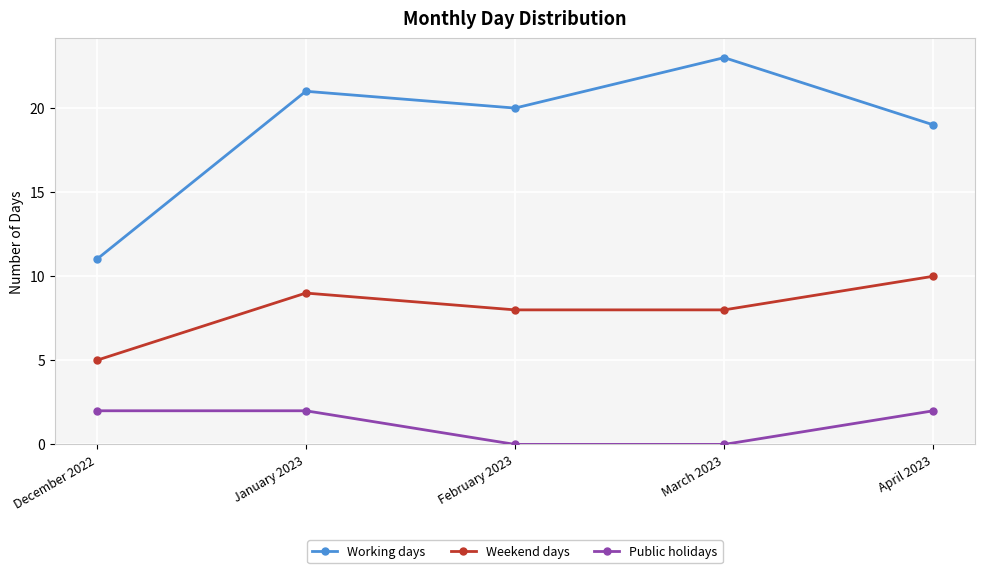

True or false: Weekend days and Public holidays intersect in this chart.

False